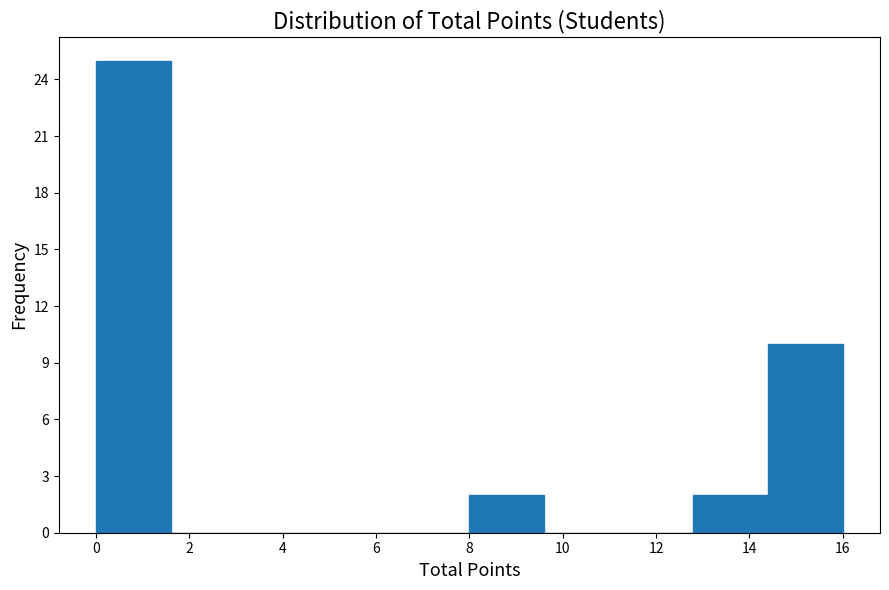

Which range on the x-axis has the tallest bar?

0.0 to 1.6